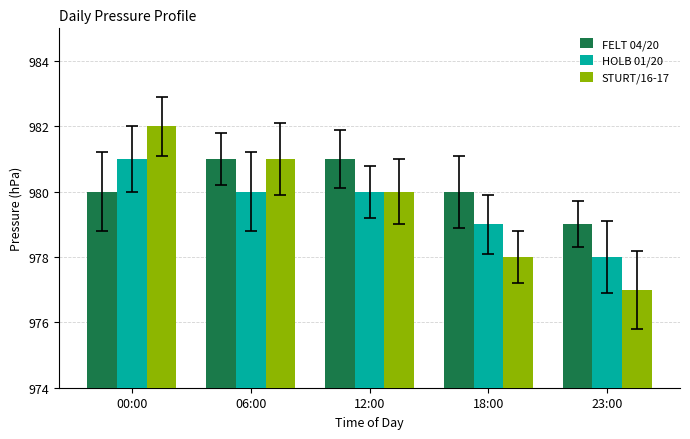

How many groups of bars are there?

5